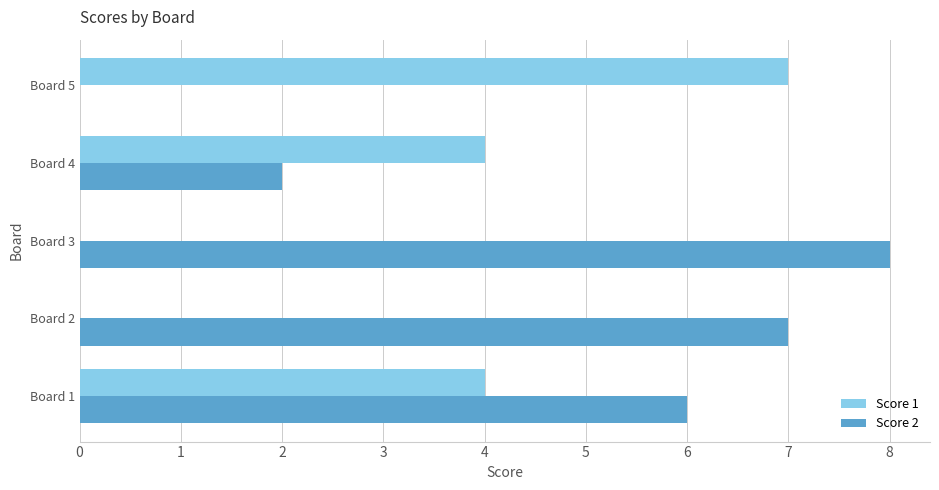

Which label corresponds to the largest value in the chart?

Board 3